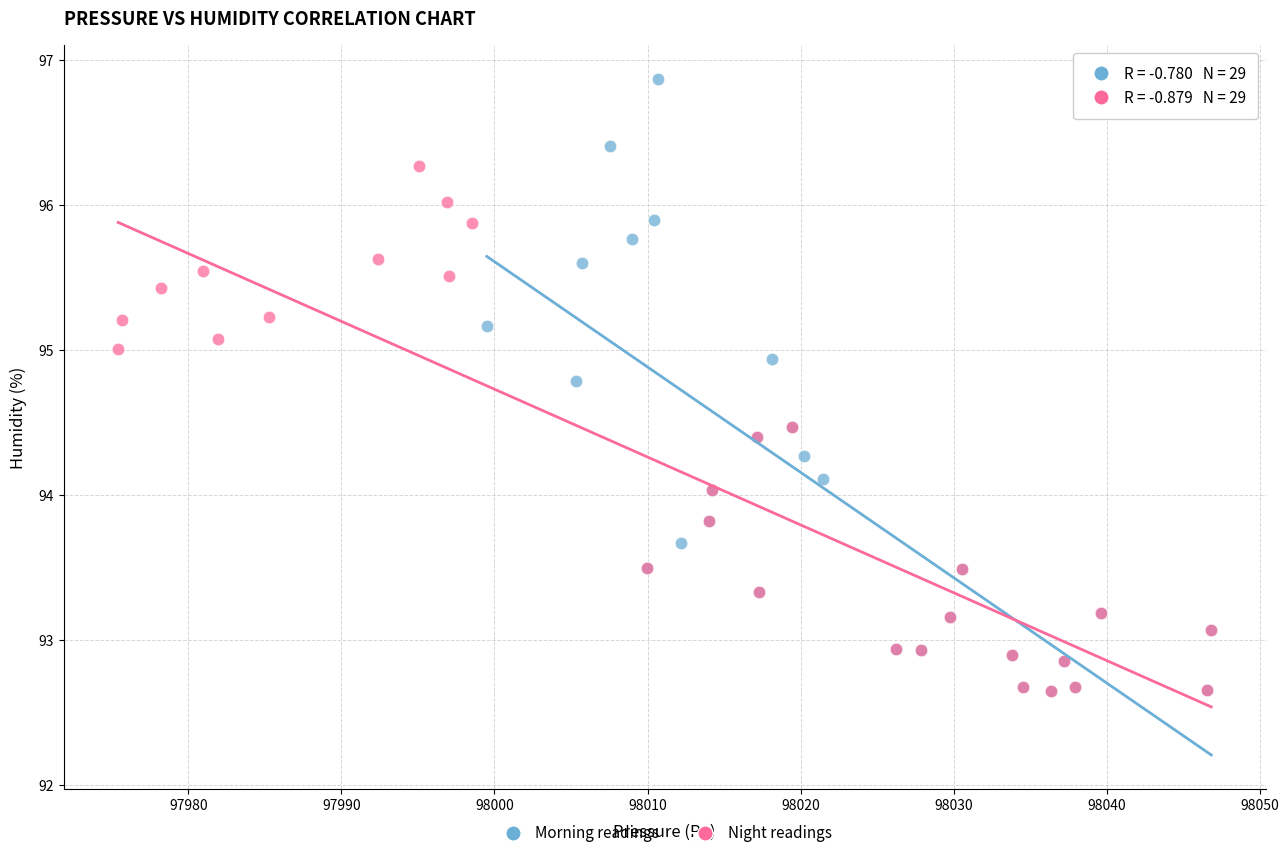

Which series reaches the maximum Y coordinate?

Morning readings